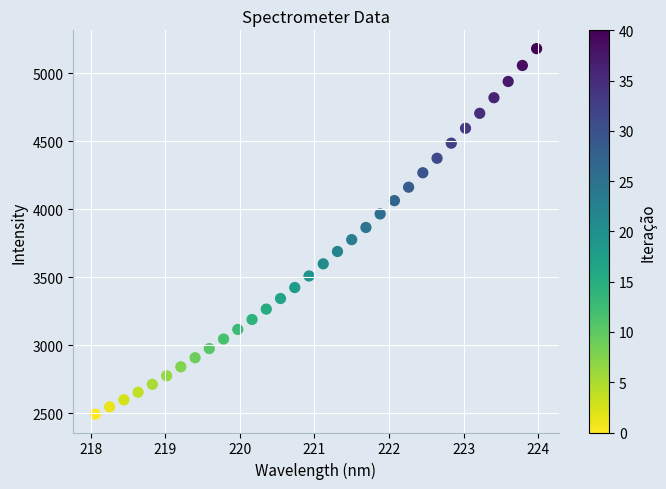

What is the range of Y values (max minus min)?

2686.6